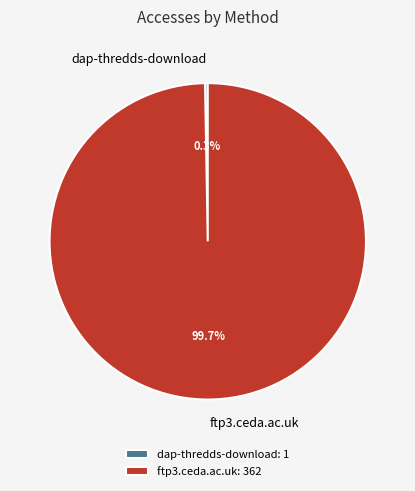

Is there any slice that represents more than half of the pie?

Yes